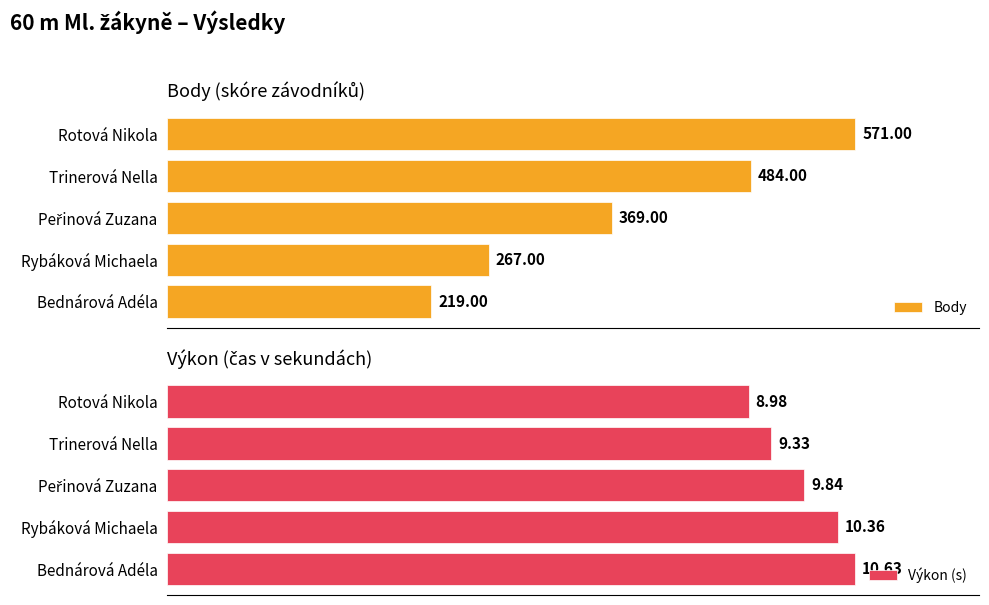

What is the value of the Výkon (s) bar at the 1st from the left?

9.0